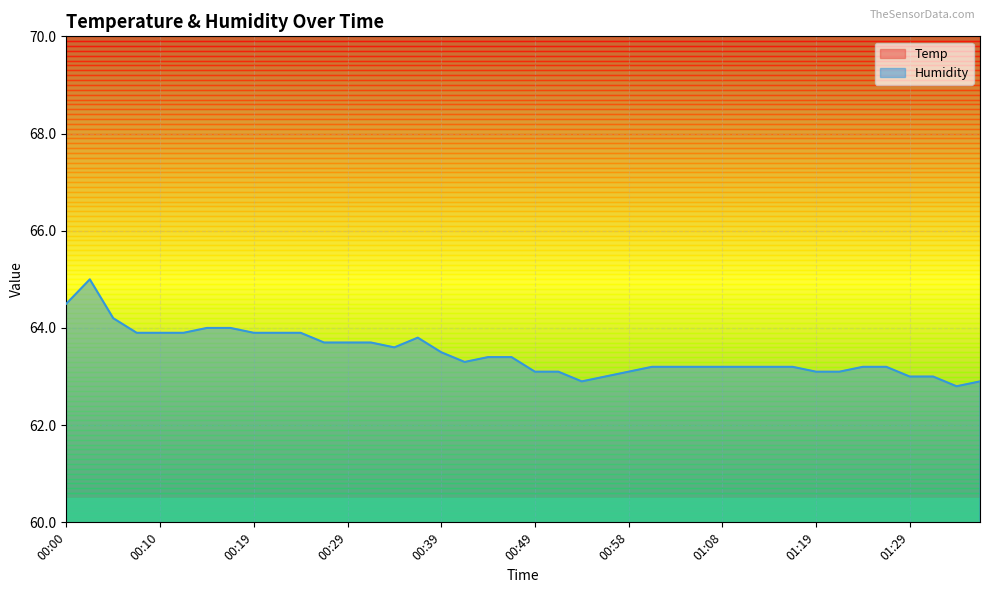

What is the difference between the maximum and minimum values in the Temp series?

0.2